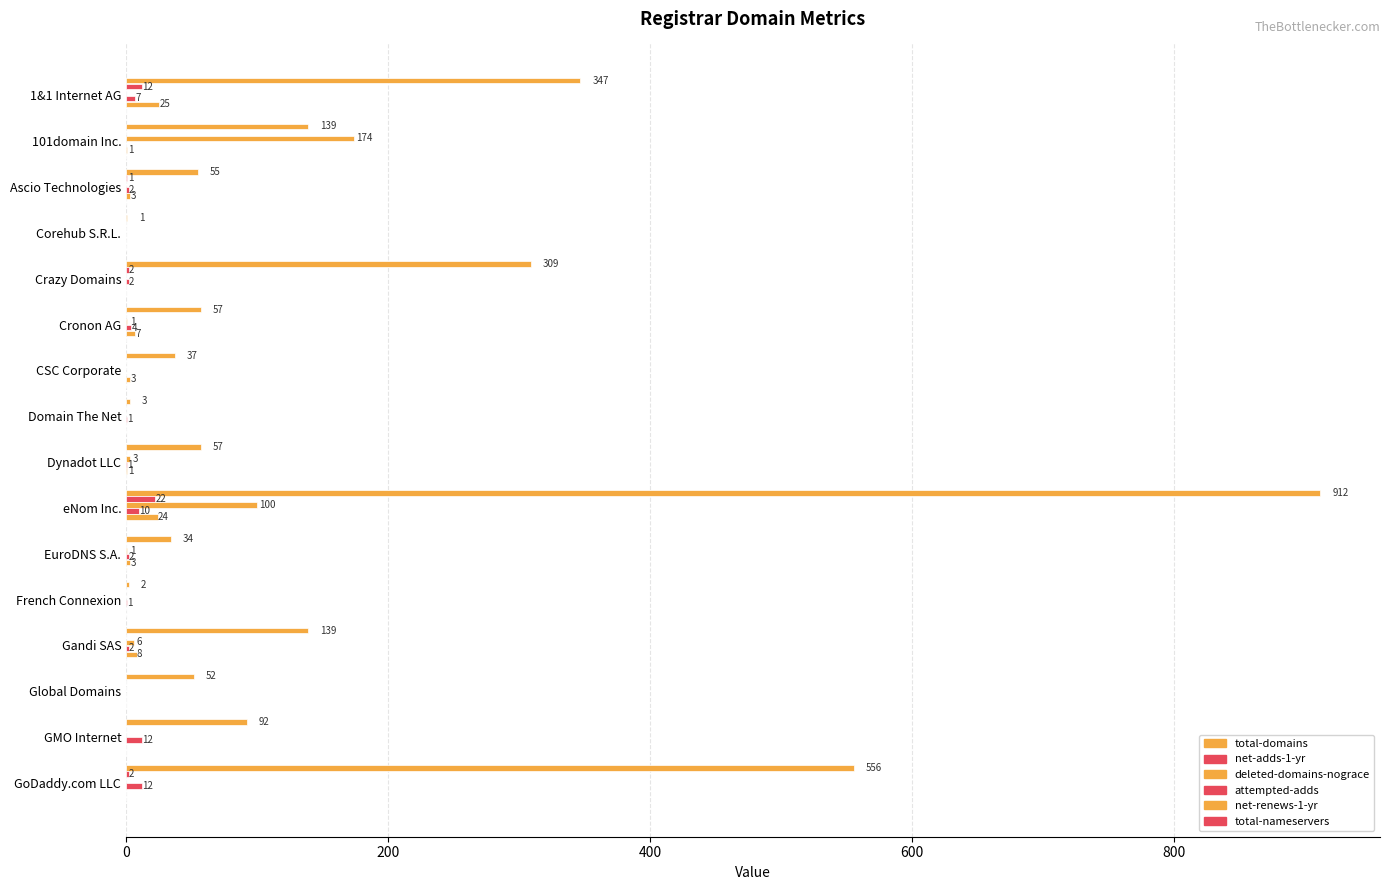

Which series has the largest range (max minus min)?

total-domains